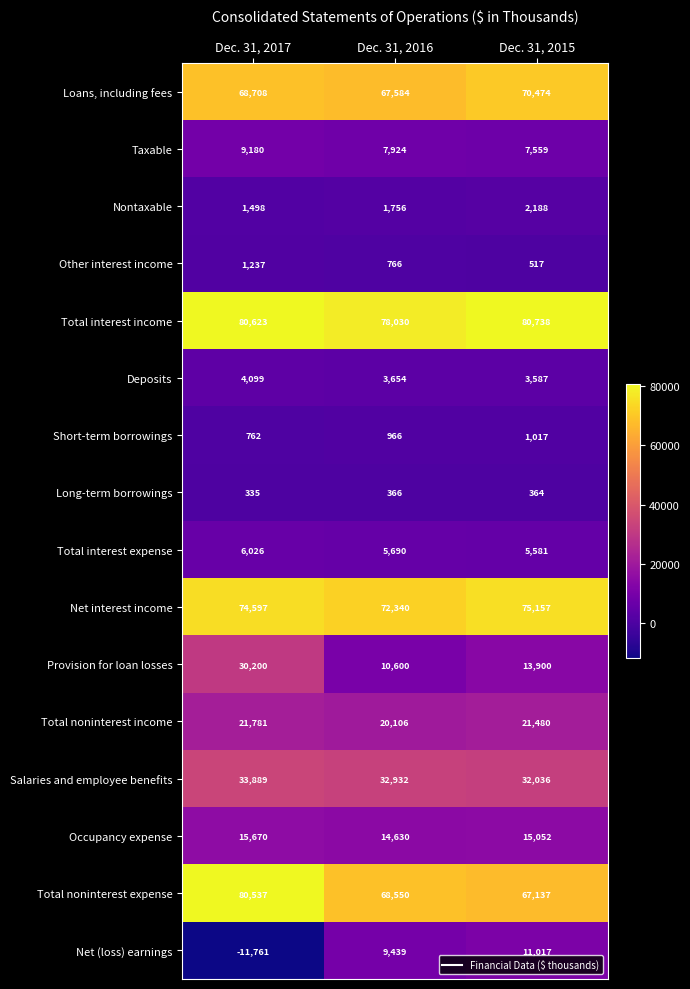

The Long-term borrowings series shows 335 at Dec. 31, 2017. True or false?

True